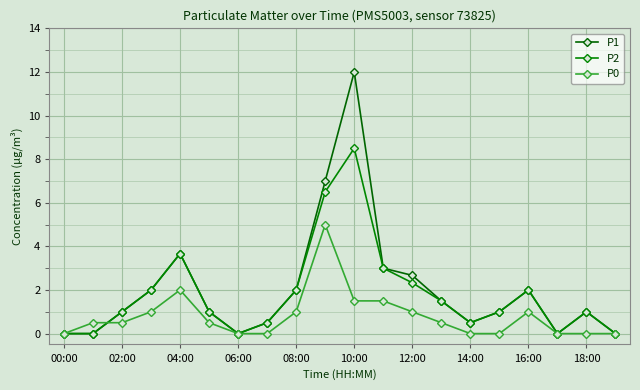

What is the label of the 3rd point from the right?

17